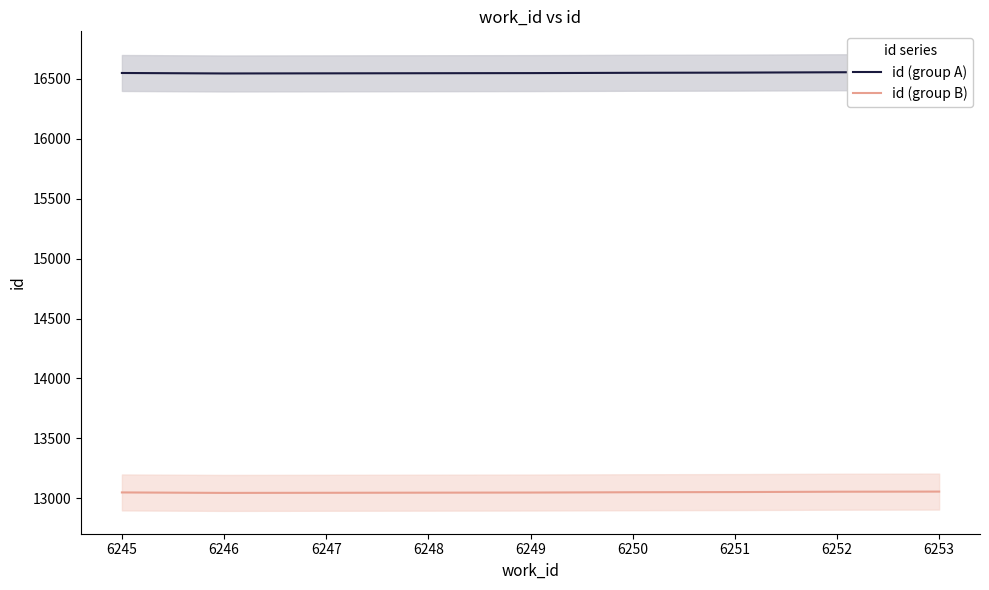

What is the maximum value for id (group B)?

13056.0